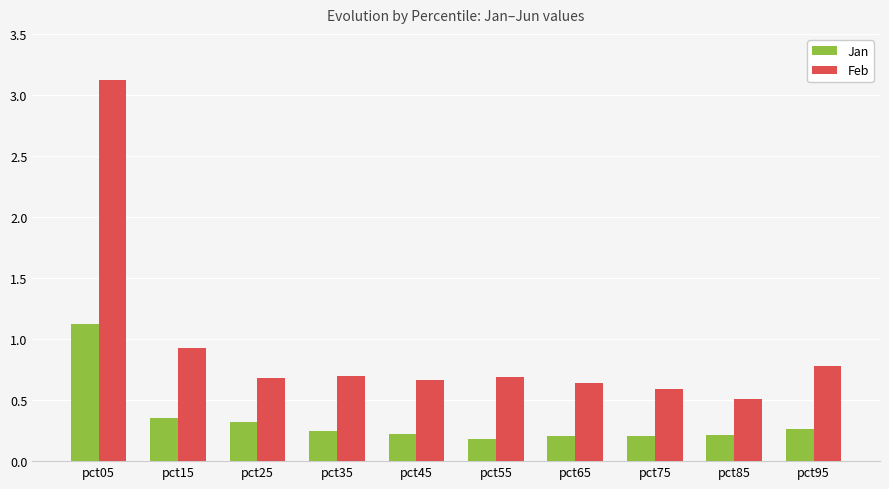

Which series changed the most between pct45 and pct85?

Feb